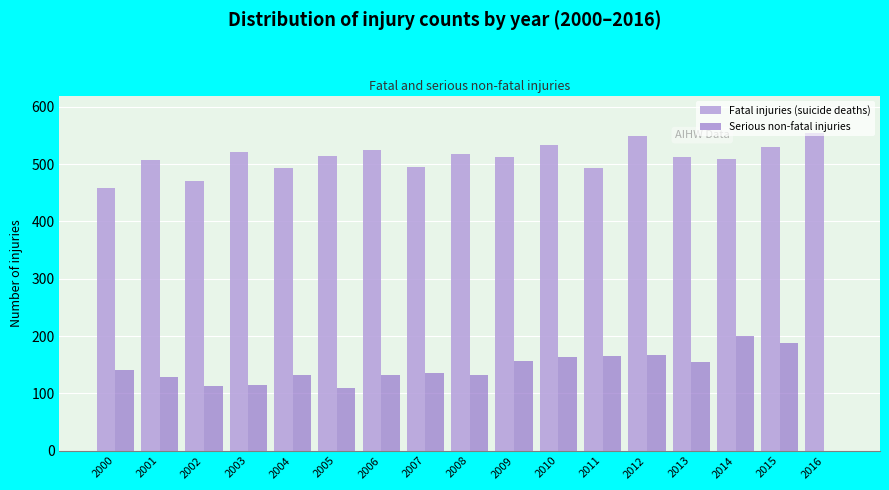

Is it true that Fatal injuries (suicide deaths) equals 524 at 2006?

True